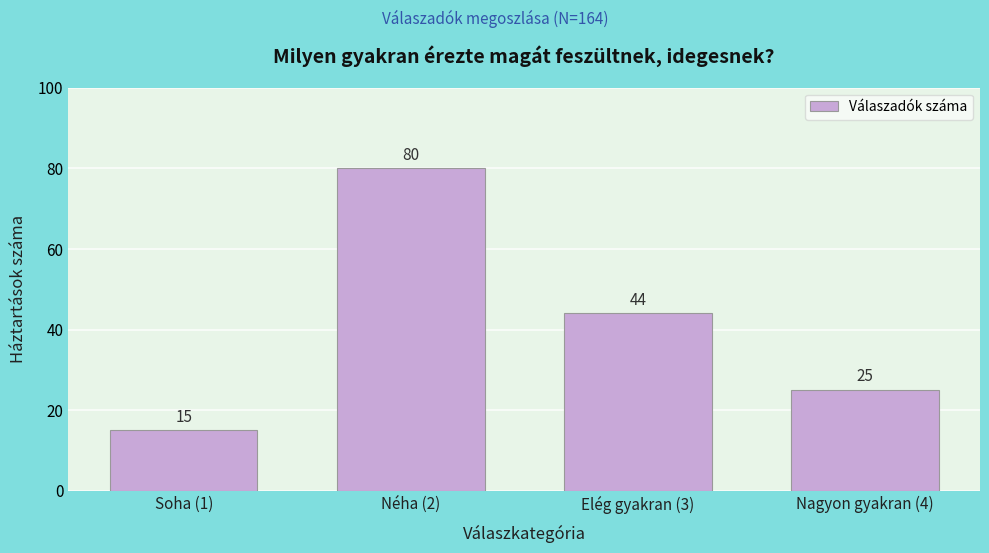

Reading left to right, list all the values displayed in this chart.

Soha (1)=15	Néha (2)=80	Elég gyakran (3)=44	Nagyon gyakran (4)=25